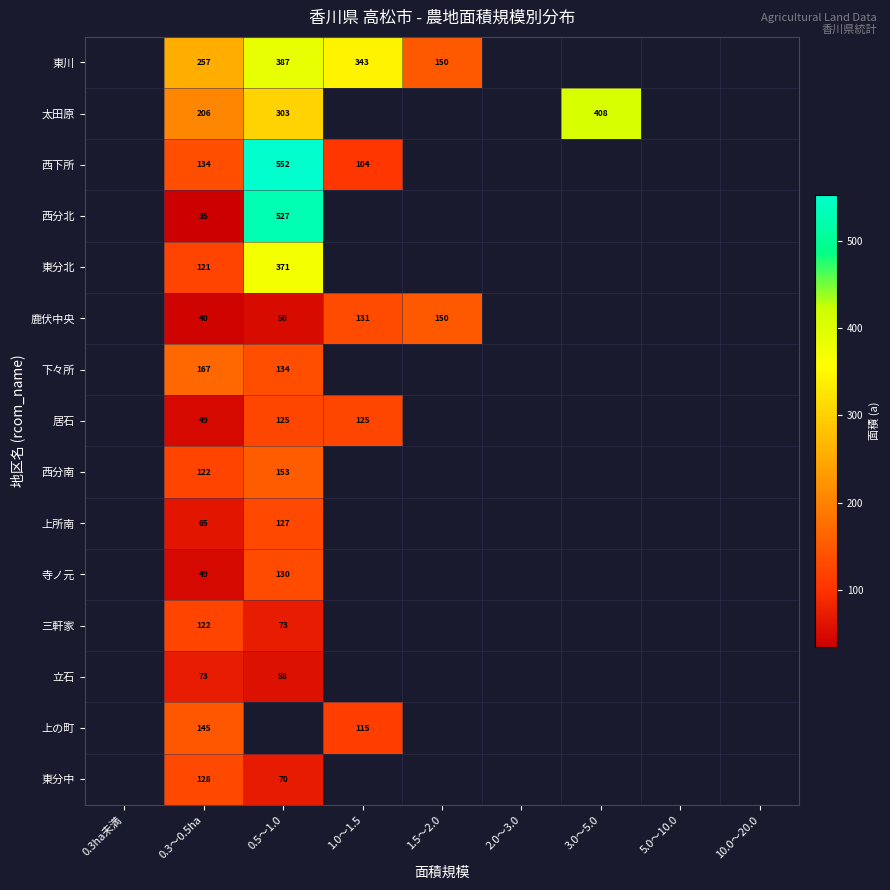

The 東川 series shows 343.0 at 1.0～1.5. True or false?

True